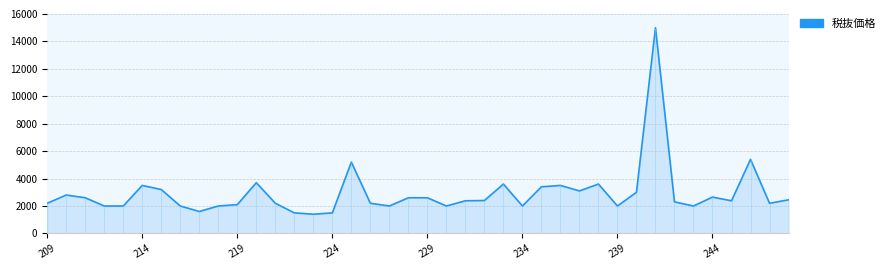

The value at 219 is 3334. True or false?

False